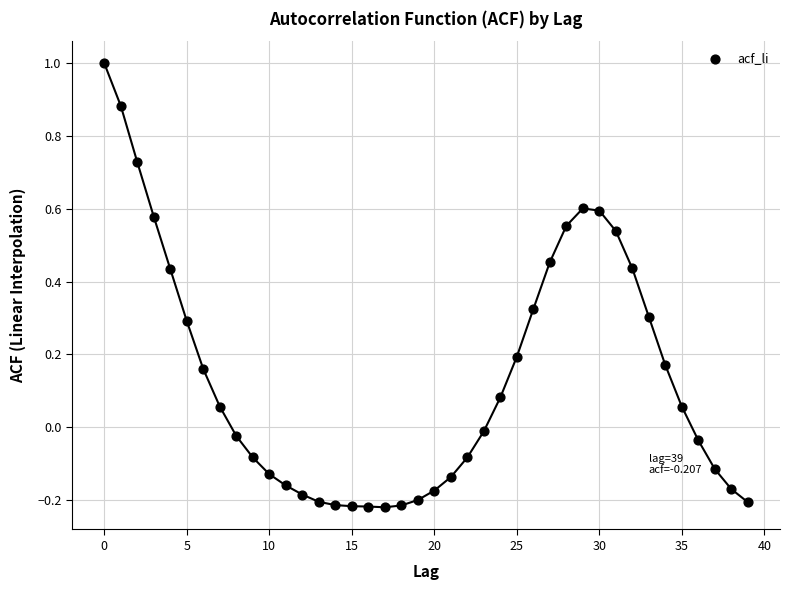

What is the range of Y values (max minus min)?

1.2